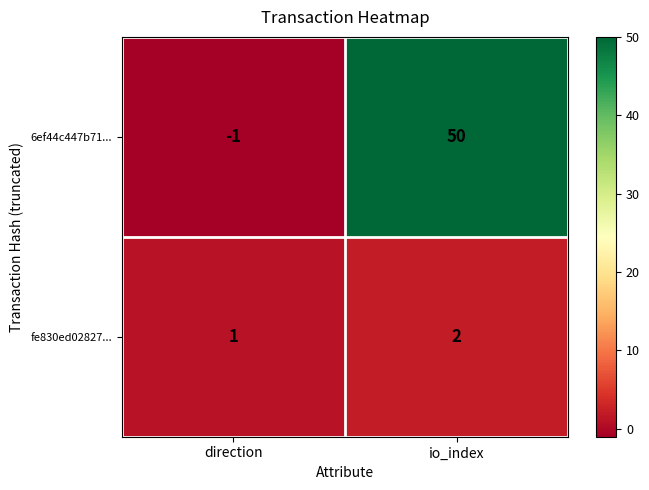

Reading left to right, list all the values displayed in this chart.

6ef44c447b71...: -1	50
fe830ed02827...: 1	2